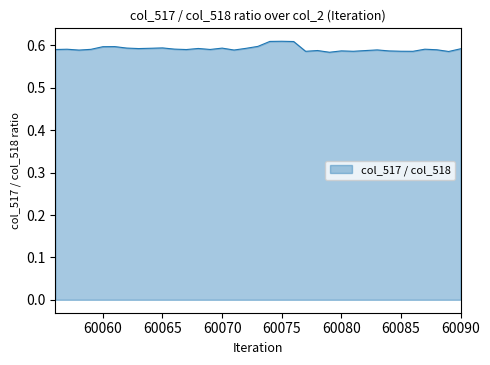

Reading right to left, what are all the values shown in this chart?

0.6	0.6	0.6	0.6	0.6	0.6	0.6	0.6	0.6	0.6	0.6	0.6	0.6	0.6	0.6	0.6	0.6	0.6	0.6	0.6	0.6	0.6	0.6	0.6	0.6	0.6	0.6	0.6	0.6	0.6	0.6	0.6	0.6	0.6	0.6